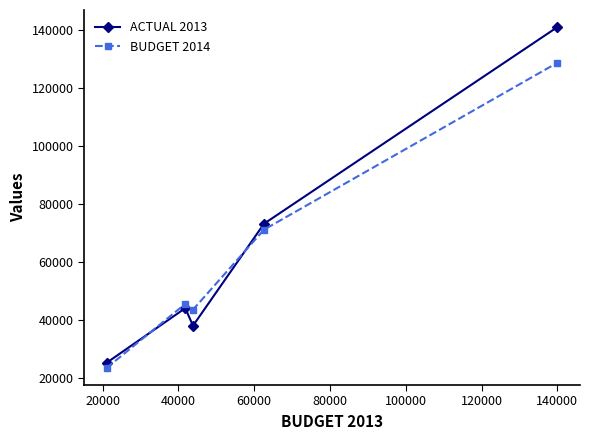

Which series has the widest spread of values?

ACTUAL 2013